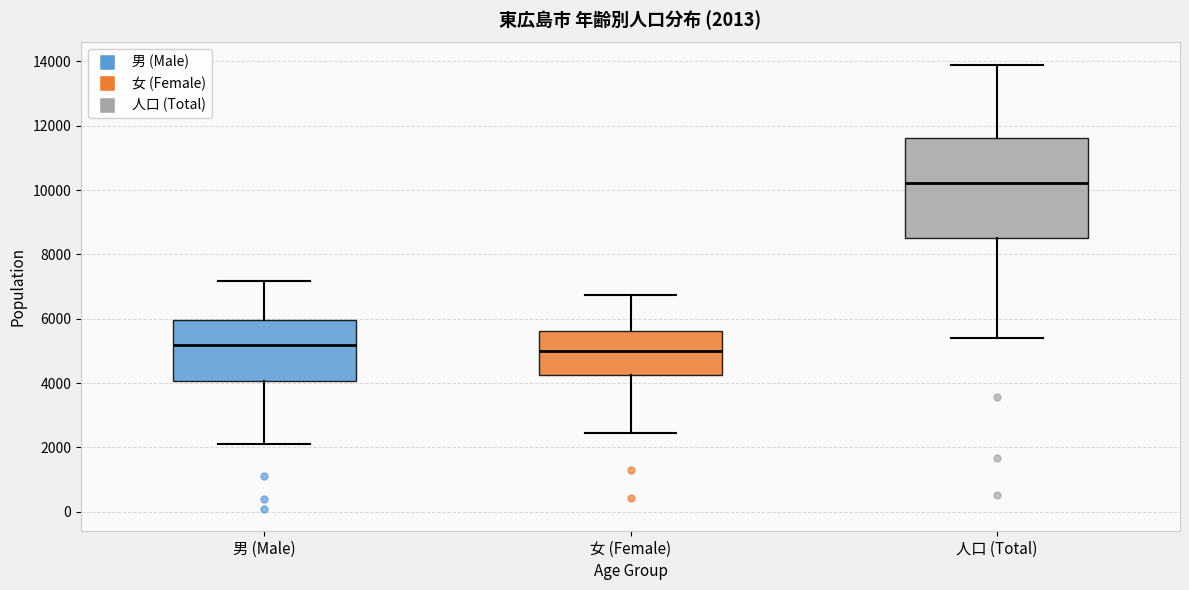

Which box's median line is the lowest?

女 (Female)